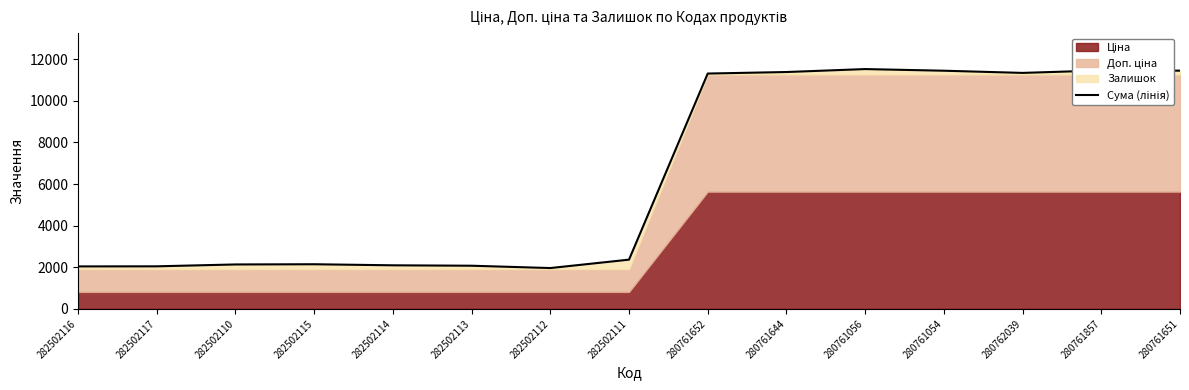

What is the label of the 7th point from the left?

282502112